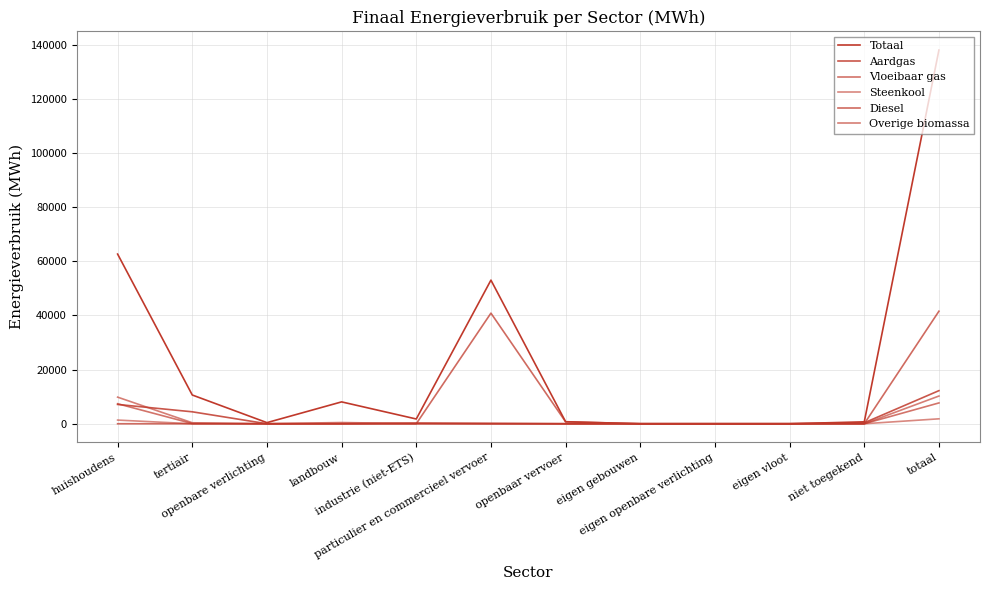

What is the sum of all Aardgas values?

24448.2